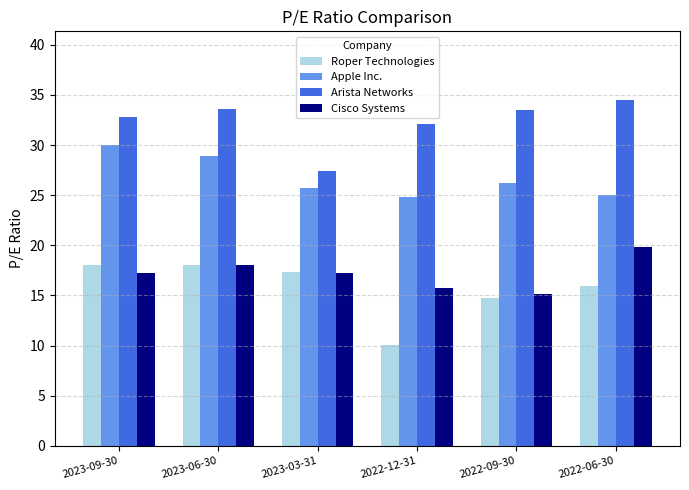

What is the greatest value displayed?

34.5